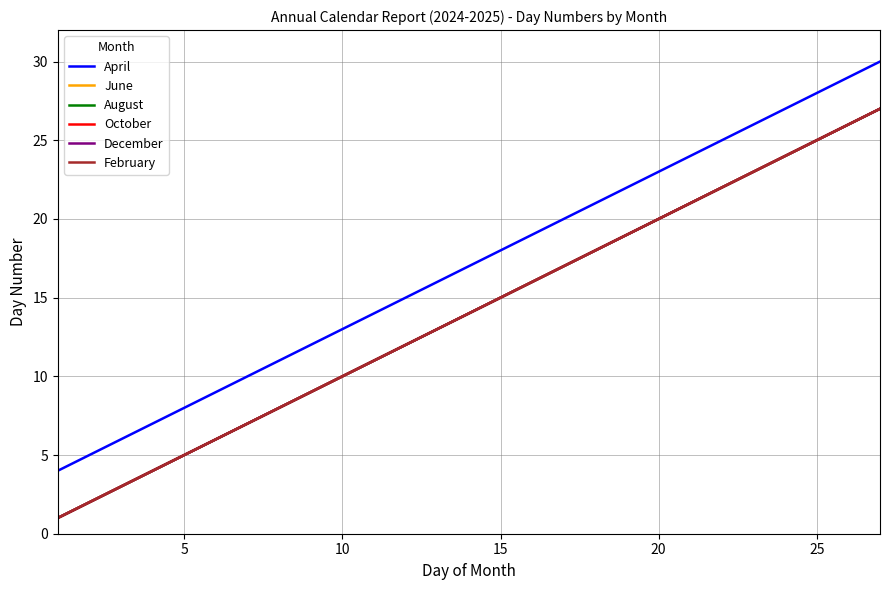

True or false: October and December cross at least once.

False